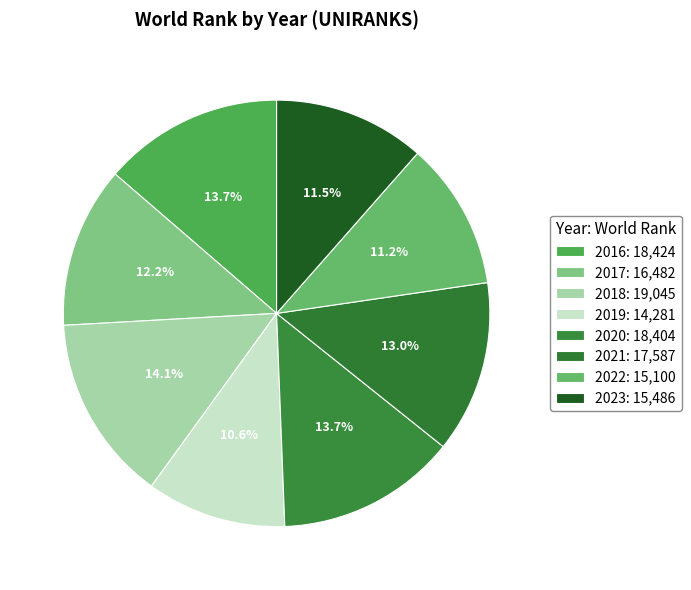

Between 2019 and 2022, which is larger?

2022